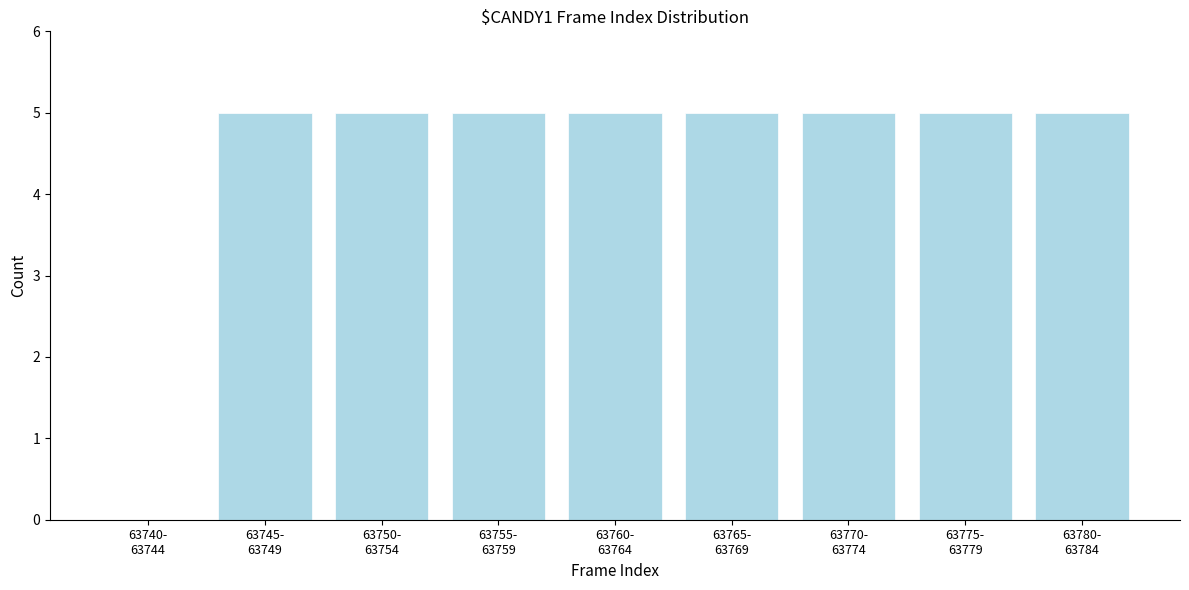

What is the sum of all values?

40